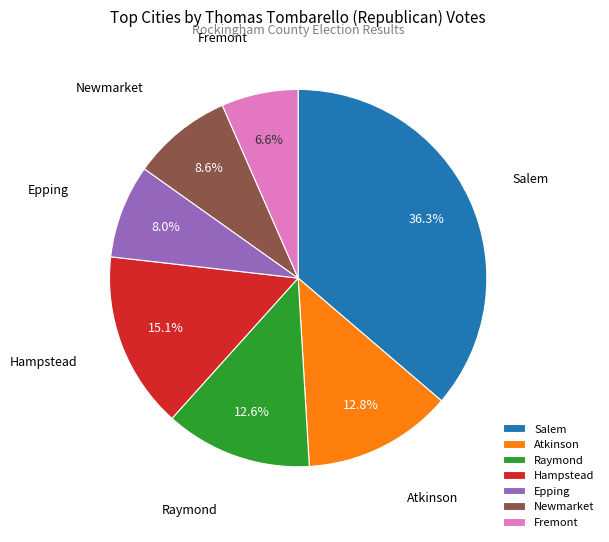

To the nearest percent, what is the average slice percentage?

14%